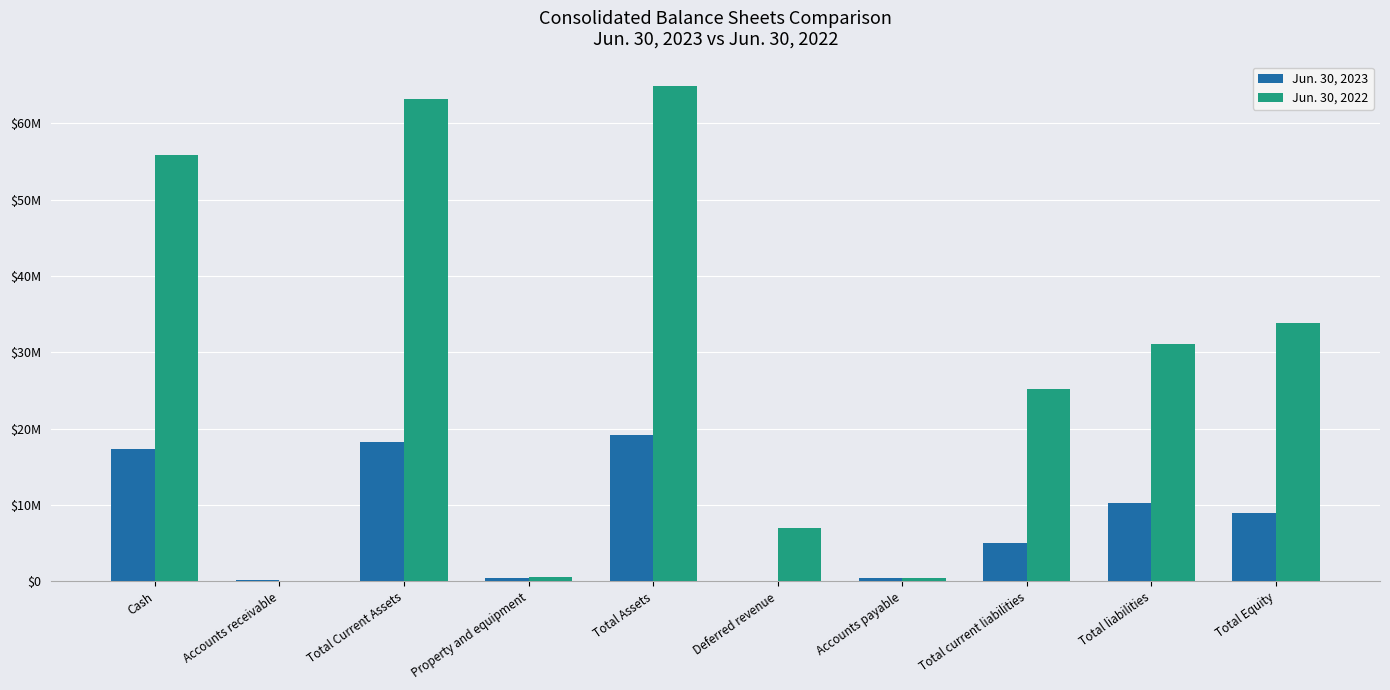

What are all the series names shown in the legend?

Jun. 30, 2023, Jun. 30, 2022